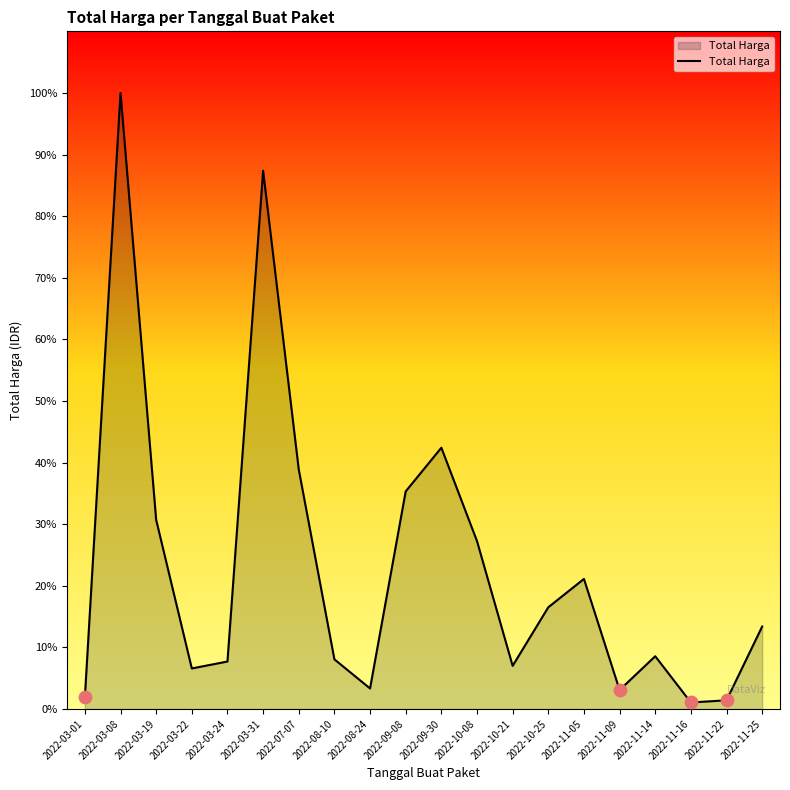

Is this an area chart (filled region under the line)?

Yes